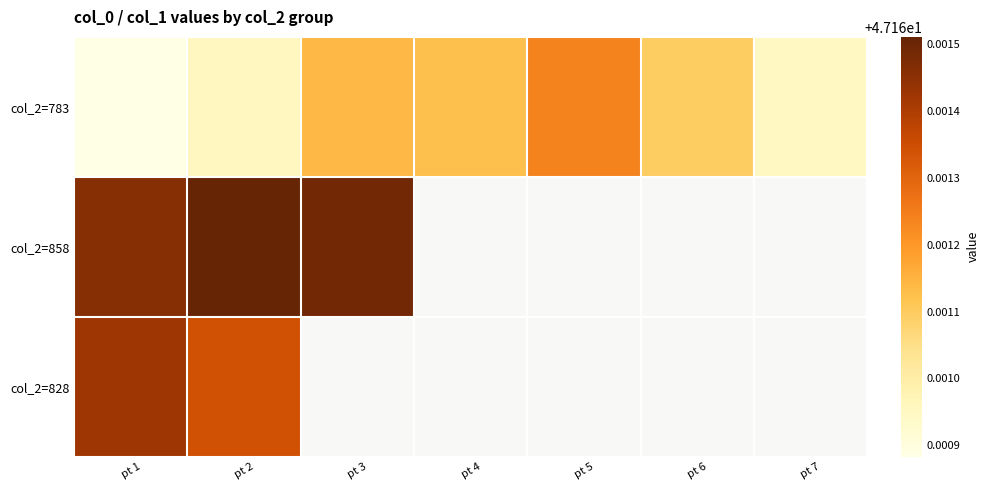

How many values in col_2=828 are above zero?

2